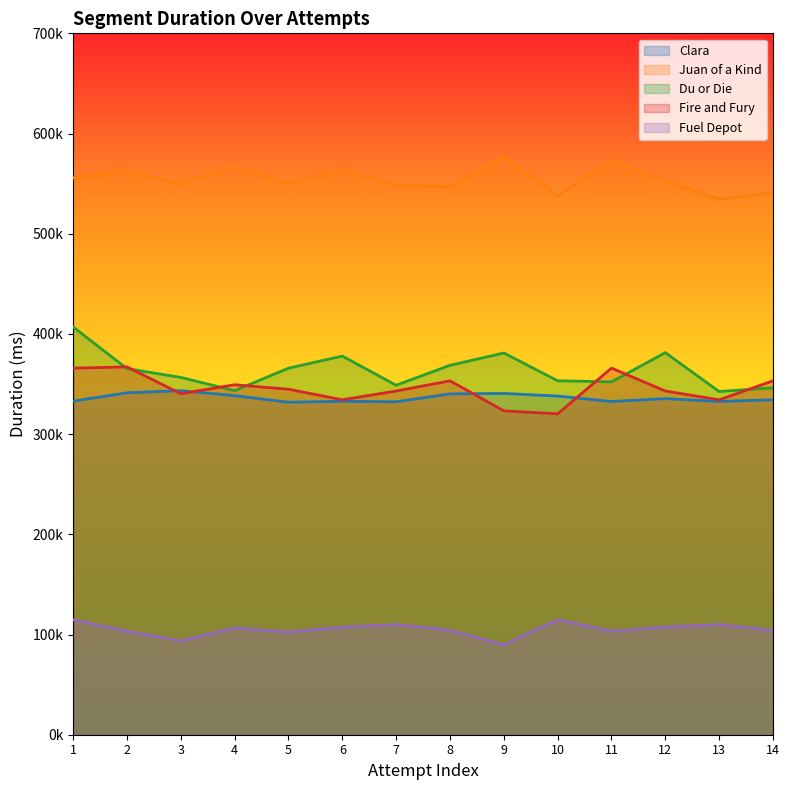

In Fuel Depot, how many points are higher than both neighbors (excluding endpoints)?

4